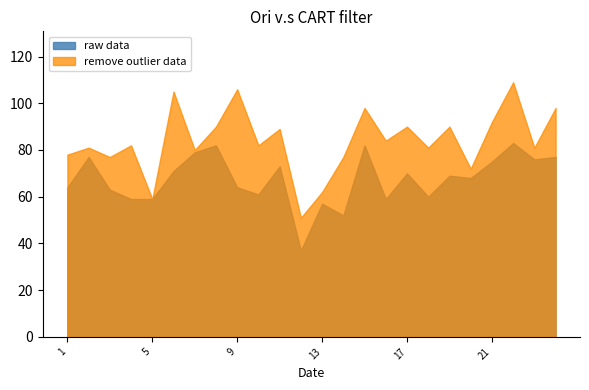

Does the chart display data point markers on the line(s)?

No